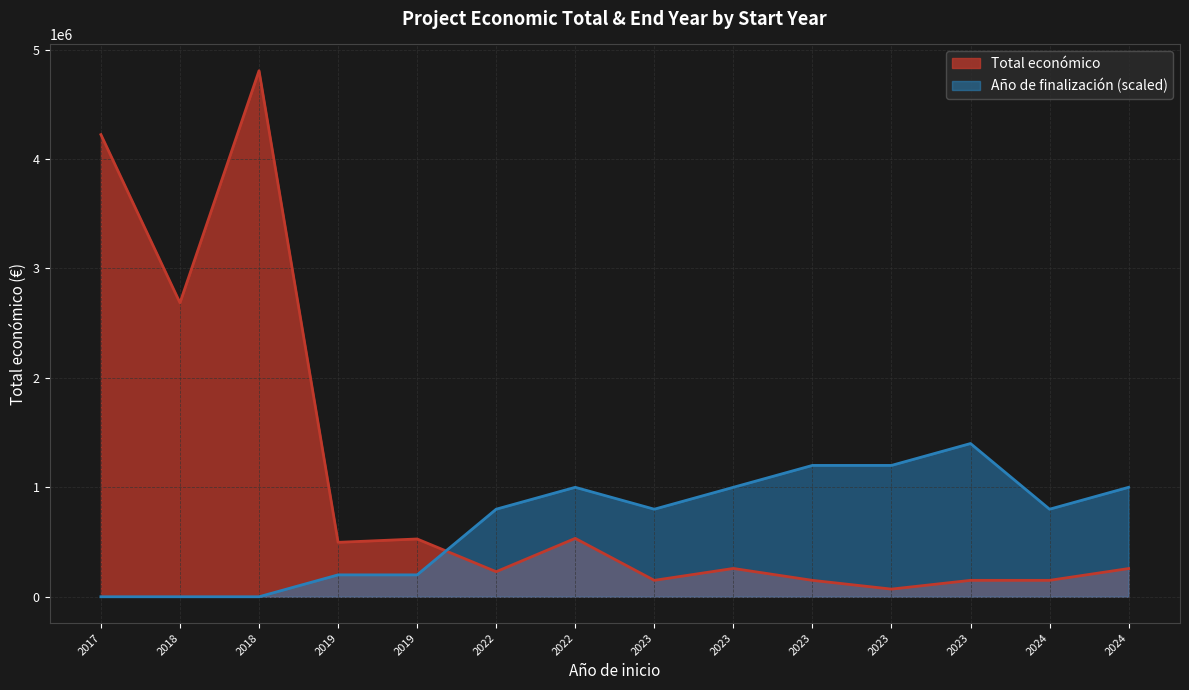

List the labels in order of value, smallest first.

2023, 2023, 2023, 2023, 2024, 2022, 2024, 2023, 2019, 2019, 2022, 2018, 2017, 2018